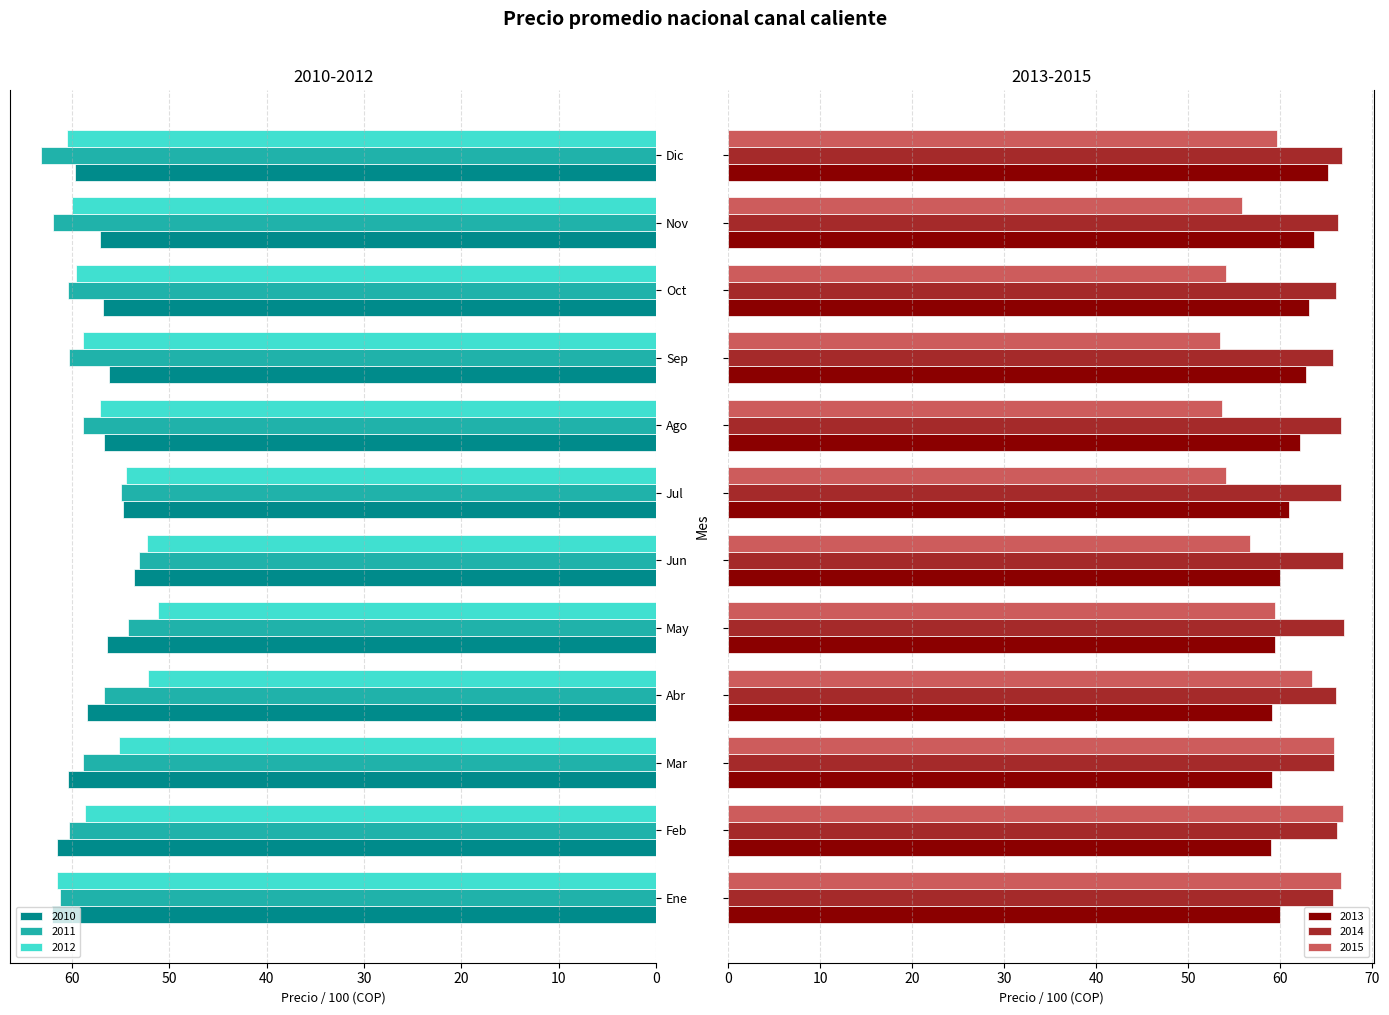

Reading left to right, list all the values displayed in this chart.

2010: 62.1	61.5	60.4	58.5	56.4	53.7	54.8	56.7	56.2	56.9	57.1	59.7
2011: 61.3	60.3	58.9	56.7	54.2	53.1	55.0	58.8	60.3	60.4	61.9	63.2
2012: 61.5	58.6	55.1	52.2	51.1	52.3	54.4	57.1	58.8	59.6	60.0	60.6
2013: 60.0	59.1	59.1	59.2	59.5	60.0	61.0	62.2	62.9	63.1	63.7	65.2
2014: 65.7	66.1	65.9	66.1	66.9	66.9	66.7	66.7	65.8	66.0	66.3	66.7
2015: 66.7	66.9	65.9	63.5	59.4	56.8	54.1	53.7	53.4	54.1	55.9	59.6